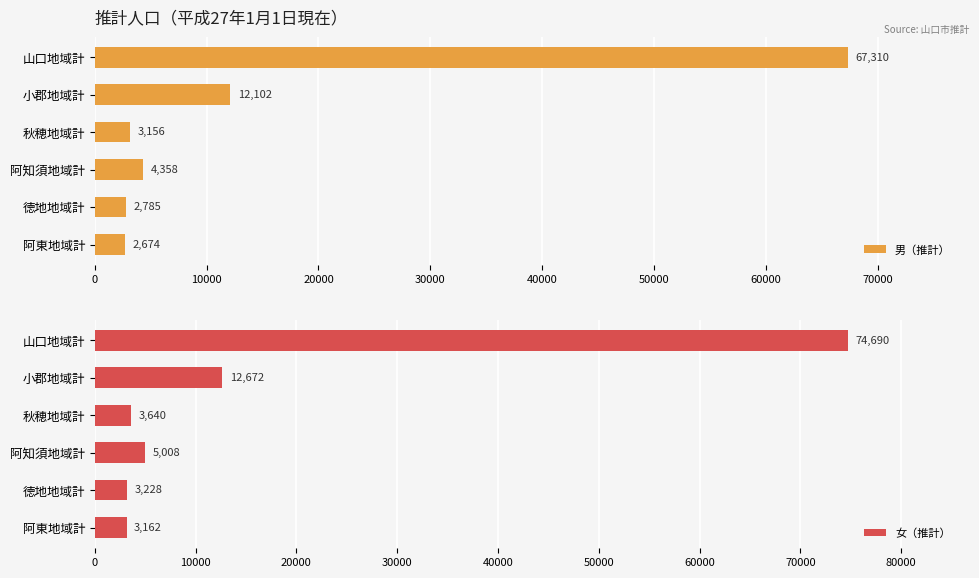

What is the sum of the 男（推計） values at 山口地域計 and 阿東地域計?

69984